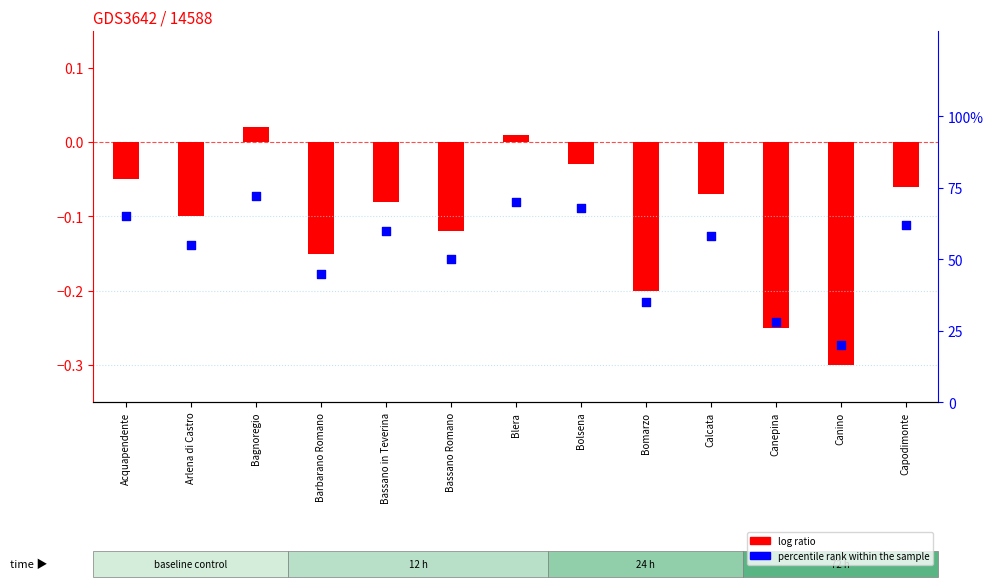

Between Acquapendente and Arlena di Castro, which is larger?

Acquapendente